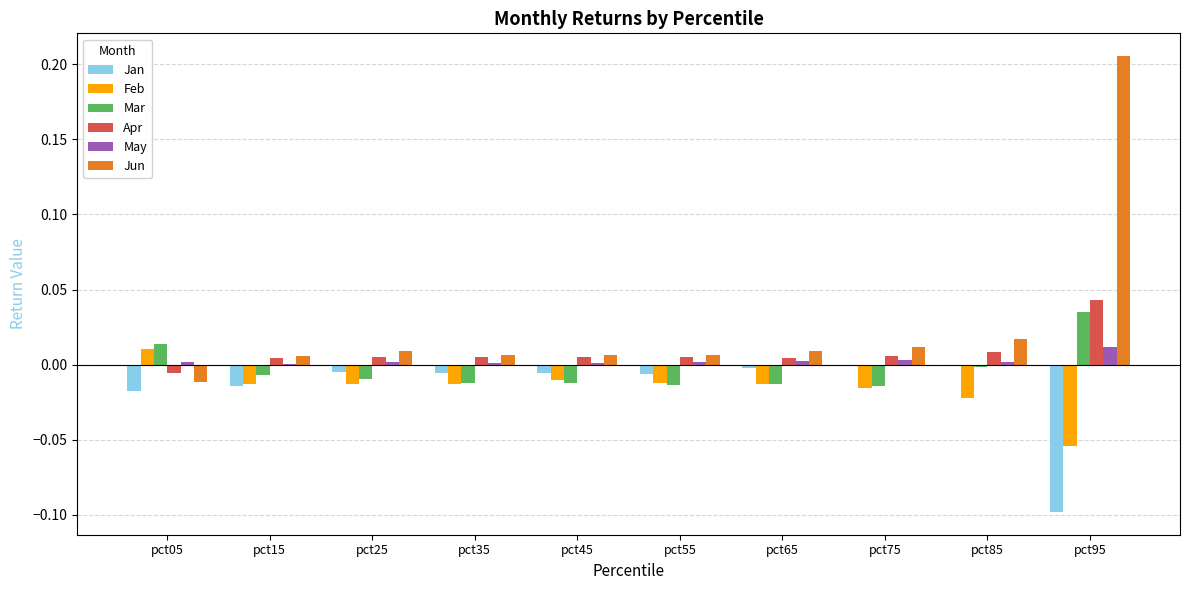

Where does the Feb series first go above 0?

pct05